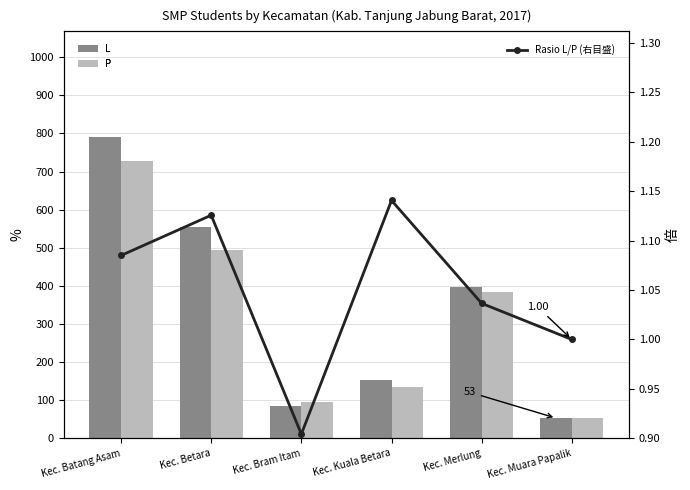

How many values in the Rasio L/P (右目盛) series are below 1?

1